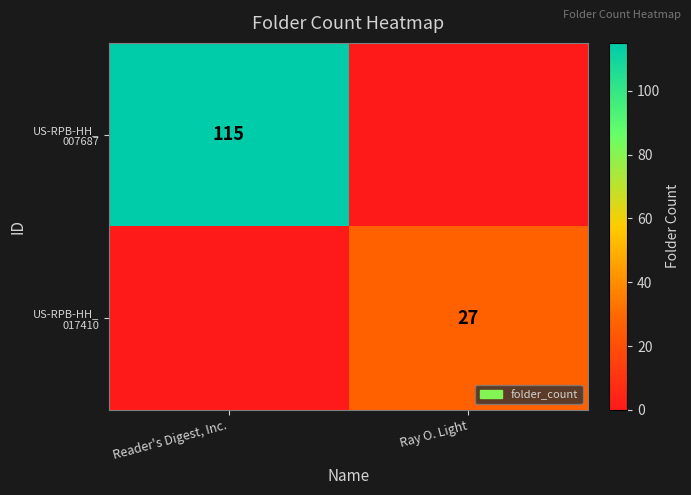

At which category is the sum across all series the highest?

Reader's Digest, Inc.